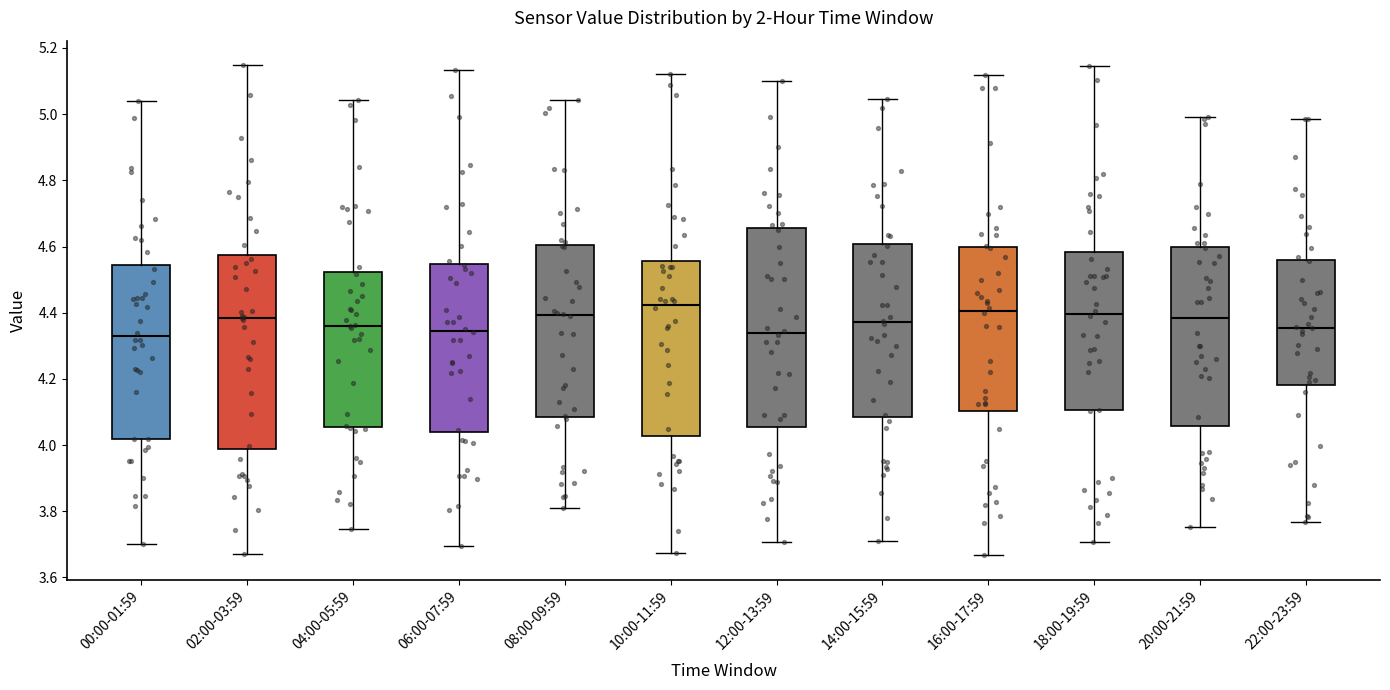

Reading left to right, transcribe this box plot: for each box, give where its median line is, the range the box spans, and where its two whiskers end, as read against the y-axis. The values are not printed on the chart, so give them approximately, as read against the axis.

00:00-01:59: median 4.32, box 4.02 to 4.54, whiskers 3.70 to 5.04
02:00-03:59: median 4.38, box 3.98 to 4.58, whiskers 3.68 to 5.14
04:00-05:59: median 4.36, box 4.06 to 4.52, whiskers 3.74 to 5.04
06:00-07:59: median 4.34, box 4.04 to 4.54, whiskers 3.70 to 5.14
08:00-09:59: median 4.40, box 4.08 to 4.60, whiskers 3.82 to 5.04
10:00-11:59: median 4.42, box 4.02 to 4.56, whiskers 3.68 to 5.12
12:00-13:59: median 4.34, box 4.06 to 4.66, whiskers 3.70 to 5.10
14:00-15:59: median 4.38, box 4.08 to 4.60, whiskers 3.72 to 5.04
16:00-17:59: median 4.40, box 4.10 to 4.60, whiskers 3.66 to 5.12
18:00-19:59: median 4.40, box 4.10 to 4.58, whiskers 3.70 to 5.14
20:00-21:59: median 4.38, box 4.06 to 4.60, whiskers 3.76 to 5.00
22:00-23:59: median 4.36, box 4.18 to 4.56, whiskers 3.76 to 4.98